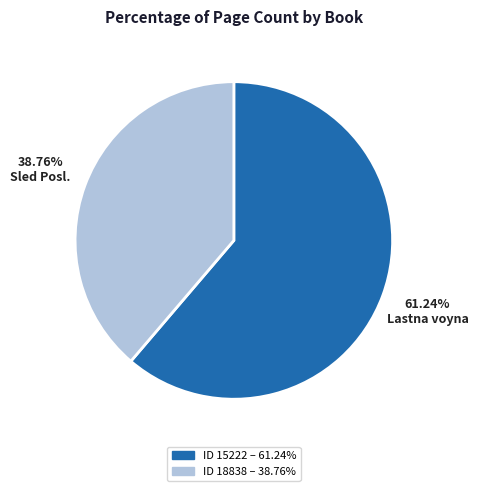

Does any single category account for the majority?

Yes